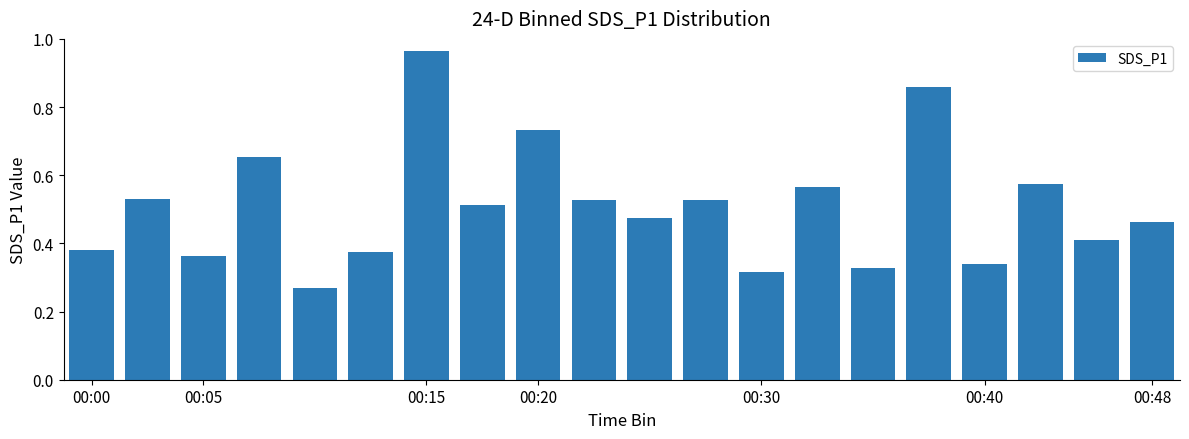

What is the value of the 1st bar from the left?

0.4